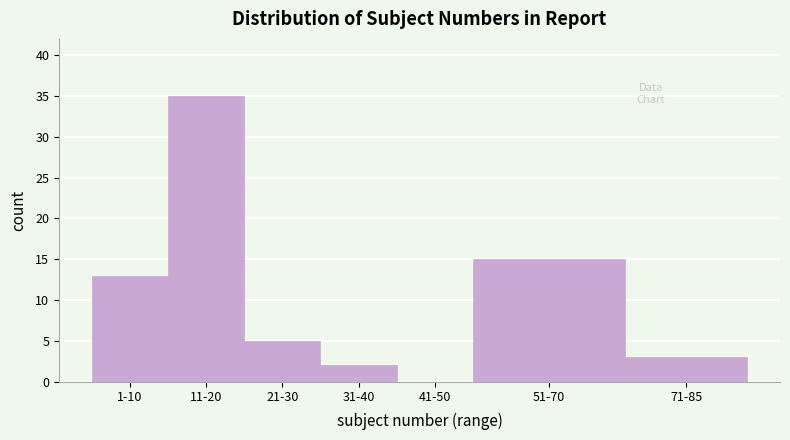

Reading left to right, transcribe all the data shown in this chart.

1-10=13	11-20=35	21-30=5	31-40=2	41-50=0	51-70=15	71-85=3